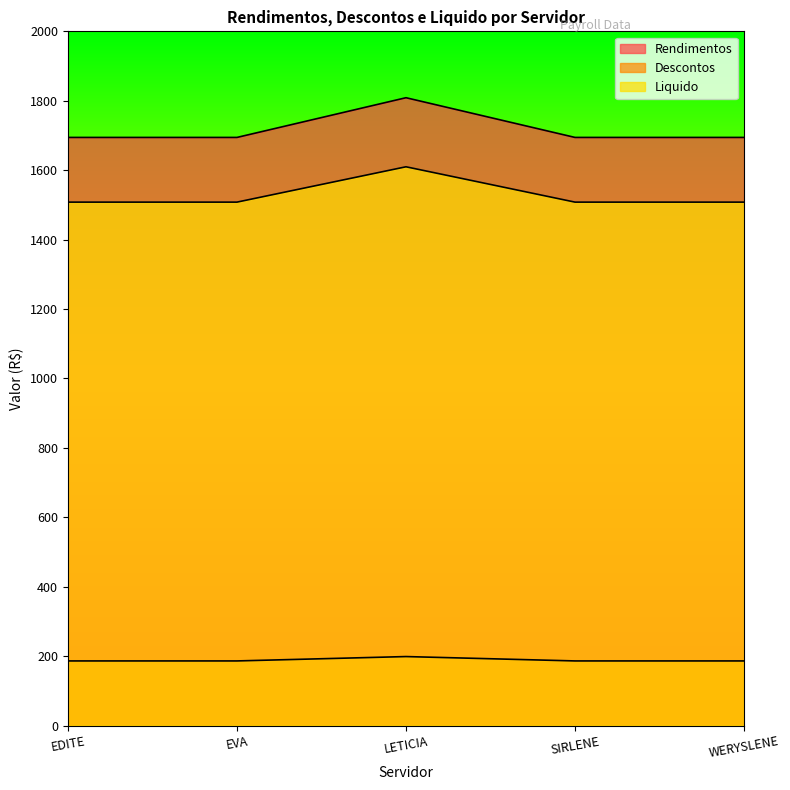

True or false: Liquido has more than 2 points higher than both neighbors.

False